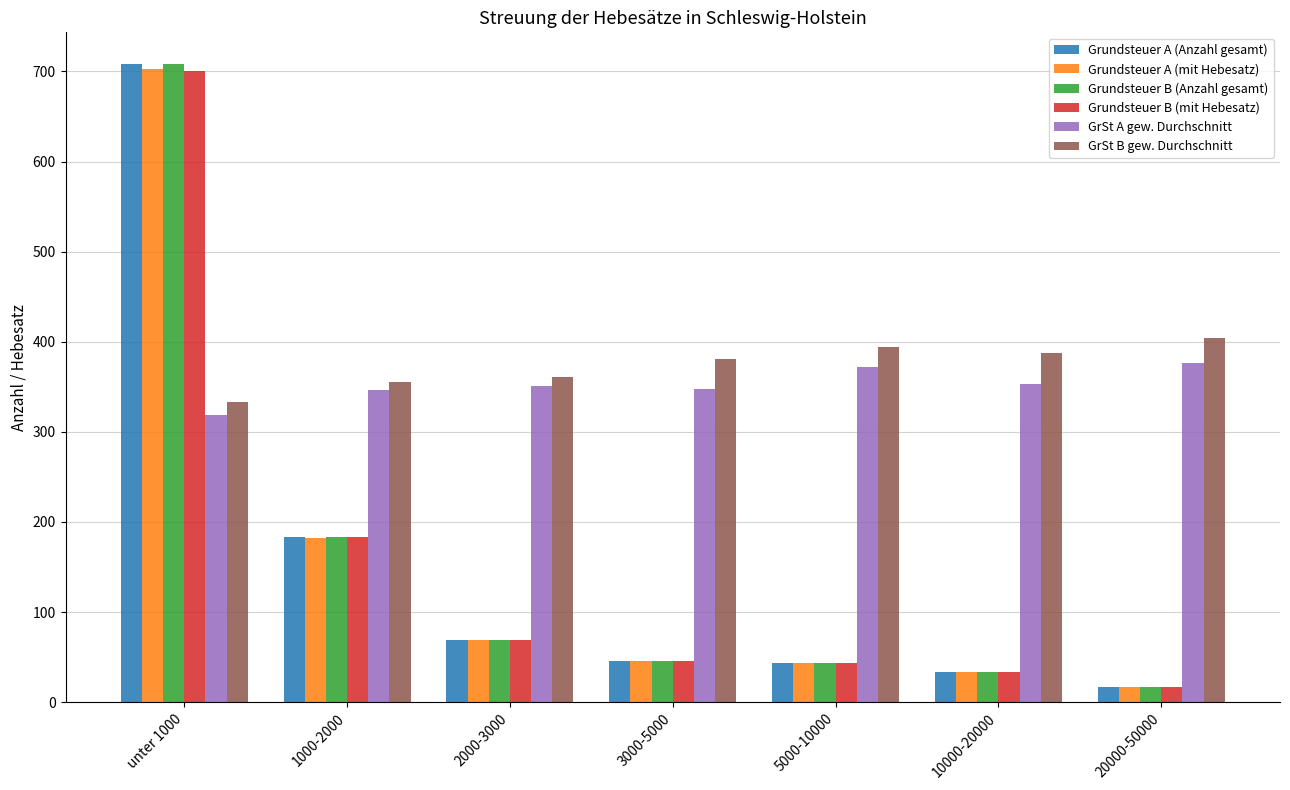

The Grundsteuer B (mit Hebesatz) series shows 109 at 2000-3000. True or false?

False